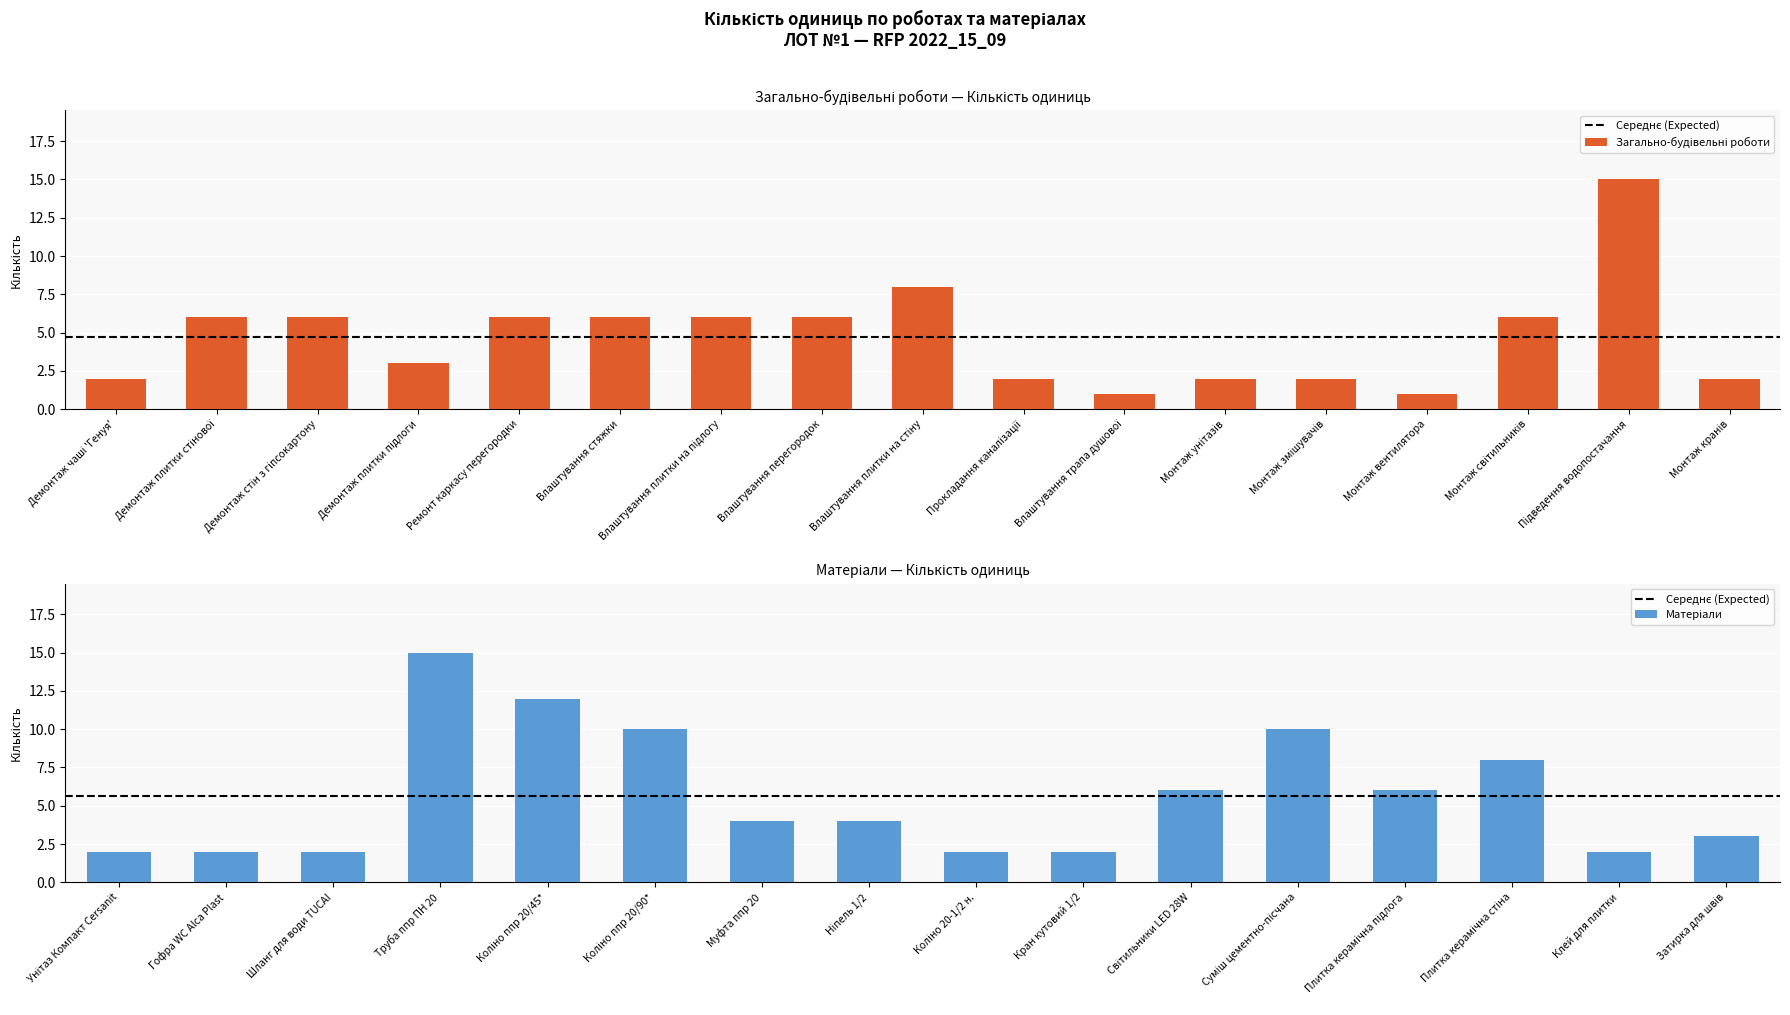

The chart shows a value of 6 at Демонтаж плитки стінової. True or false?

True